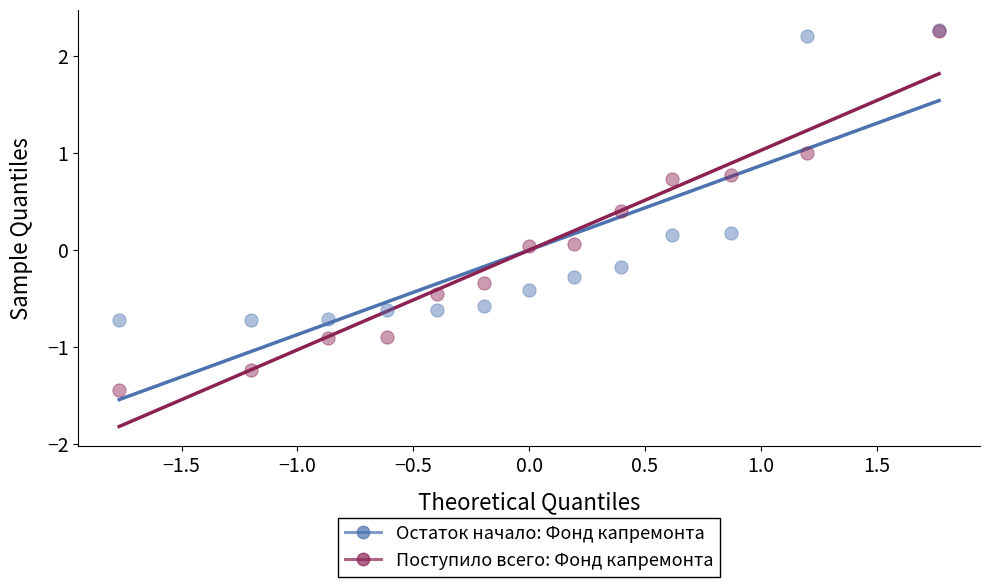

What are all the series names shown in the legend?

Остаток начало: Фонд капремонта, Поступило всего: Фонд капремонта